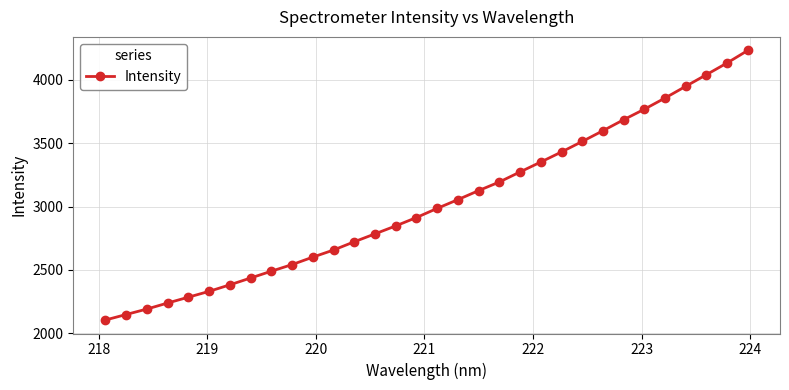

True or false: there are more than 2 points higher than both neighbors.

False